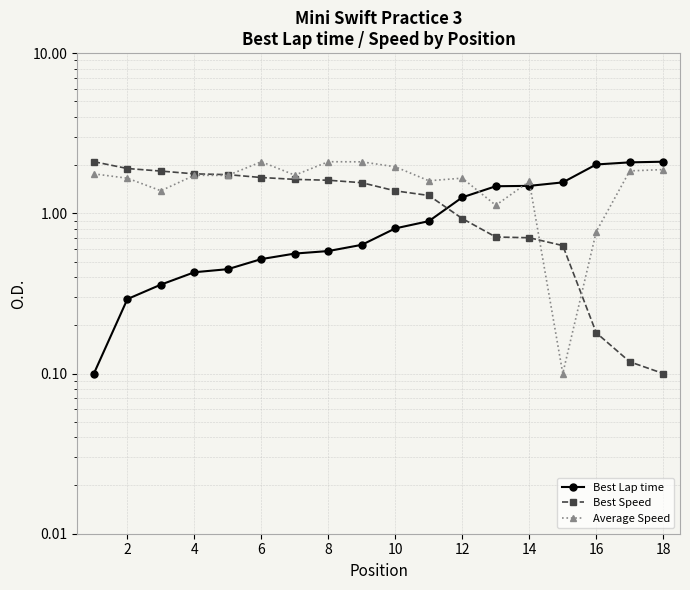

What is the maximum value for Average Speed?

2.1